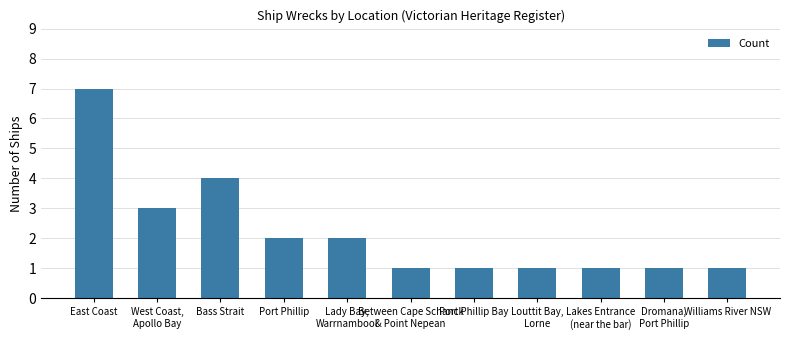

Approximately how many times larger is the value at Louttit Bay,
Lorne compared to Lady Bay,
Warrnambool?

0.5